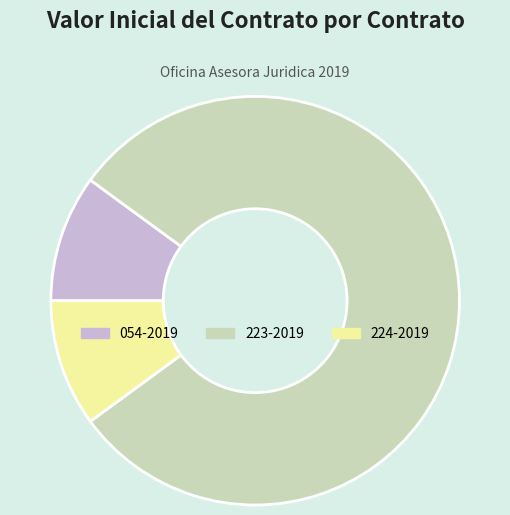

True or false: 224-2019 accounts for 10% of the total.

True